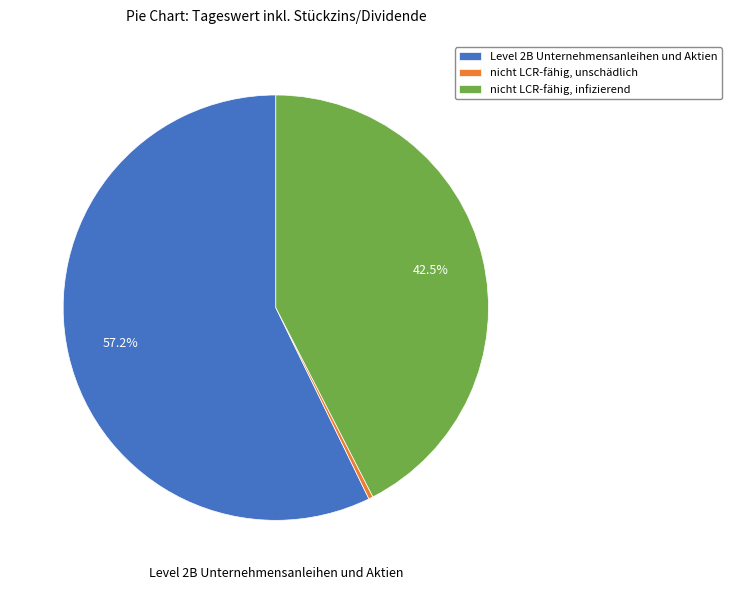

Does Level 2B Unternehmensanleihen und Aktien account for over 50% of the chart?

Yes